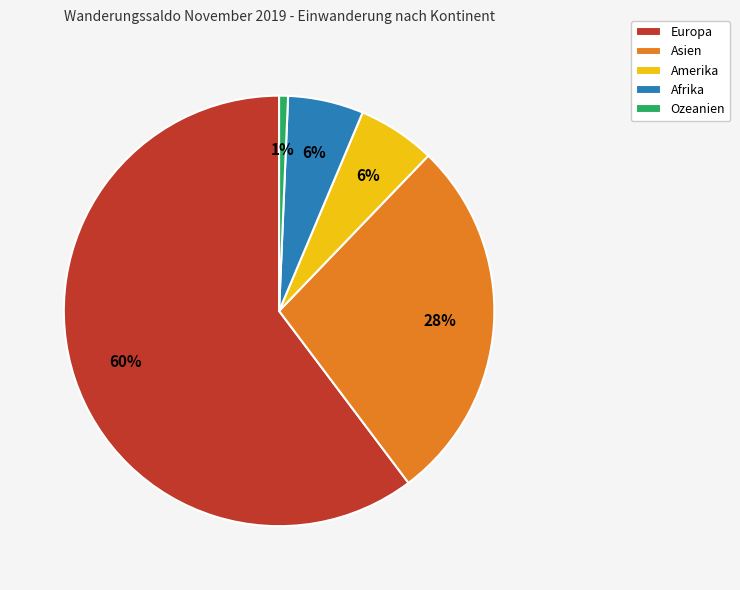

Which slice is the smallest?

Ozeanien